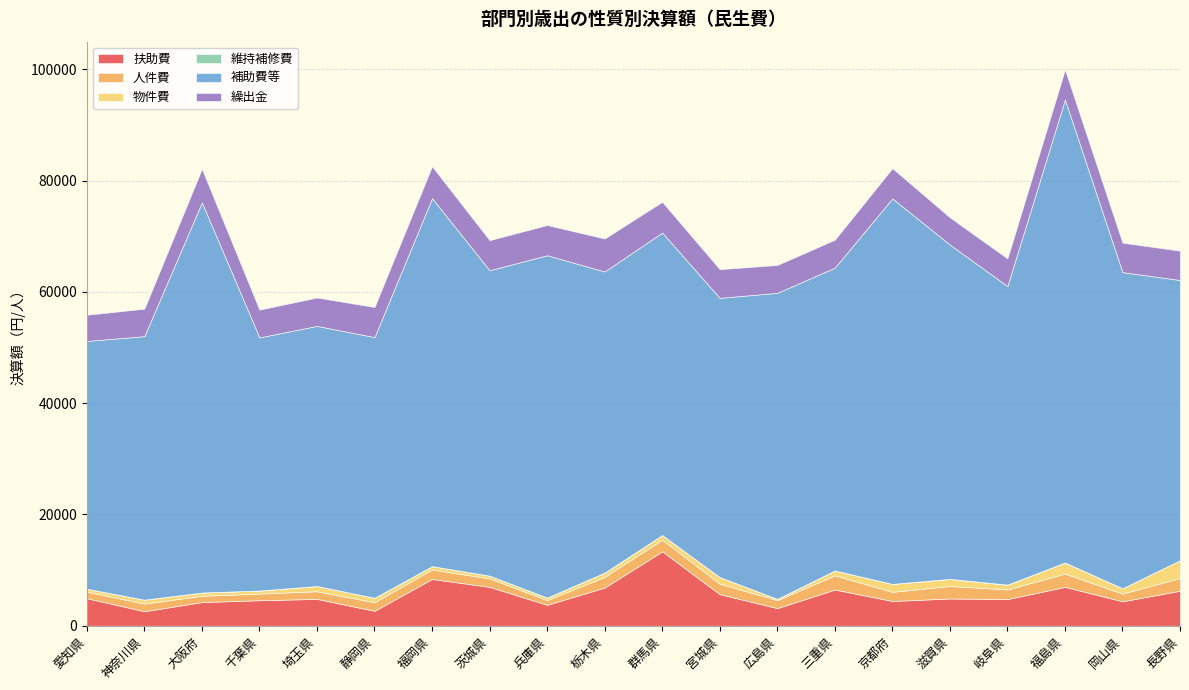

Where does the 扶助費 series first go above 4897?

愛知県